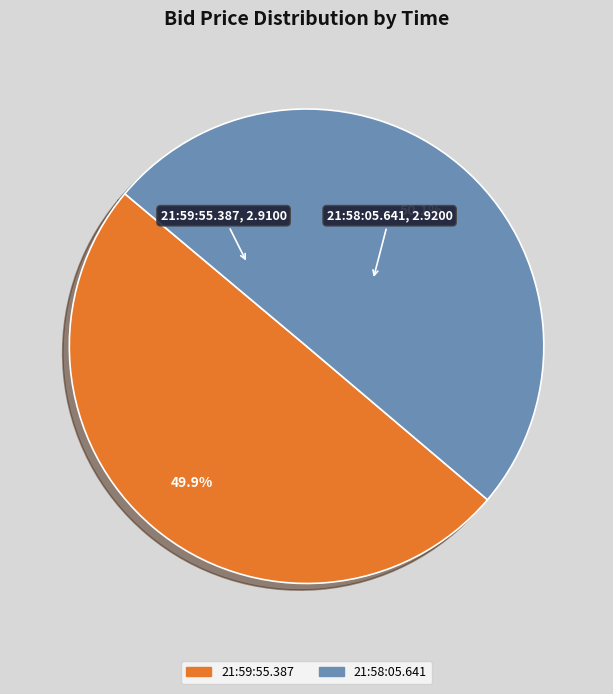

True or false: 21:58:05.641 accounts for 50% of the total.

True